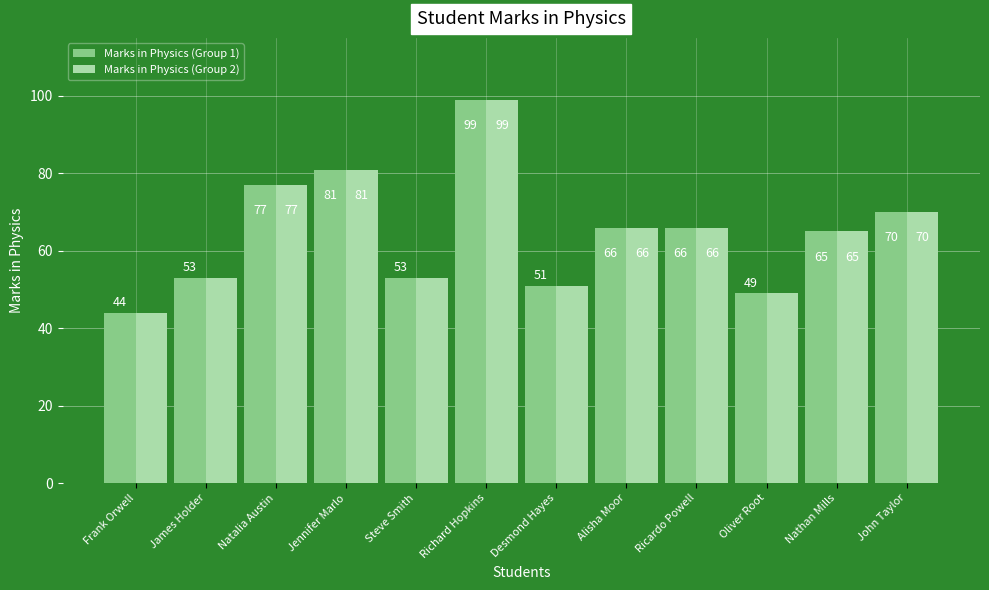

What value does the Marks in Physics (Group 1) series have at Richard Hopkins, to the nearest 10?

100